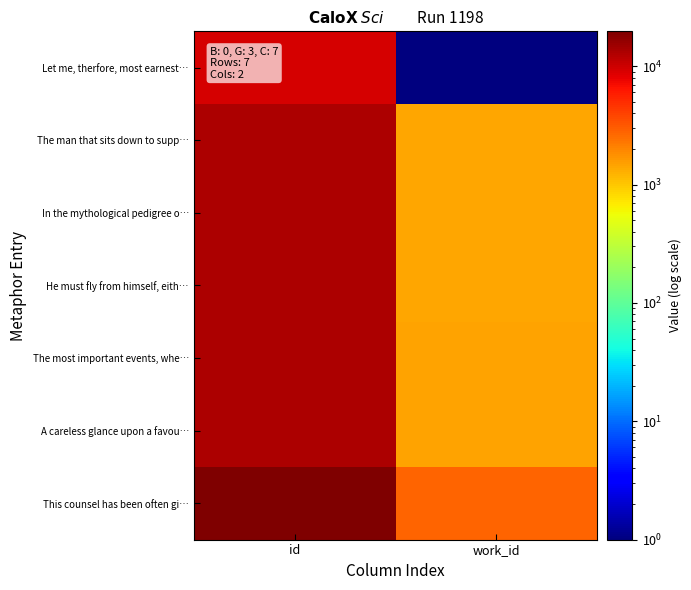

Reading left to right, extract all data points from this chart.

Let me, therfore, most earnest…: id=9123	work_id=1
The man that sits down to supp…: id=12903	work_id=1385
In the mythological pedigree o…: id=13015	work_id=1411
He must fly from himself, eith…: id=13025	work_id=1415
The most important events, whe…: id=13084	work_id=1445
A careless glance upon a favou…: id=13157	work_id=1474
This counsel has been often gi…: id=19712	work_id=2817